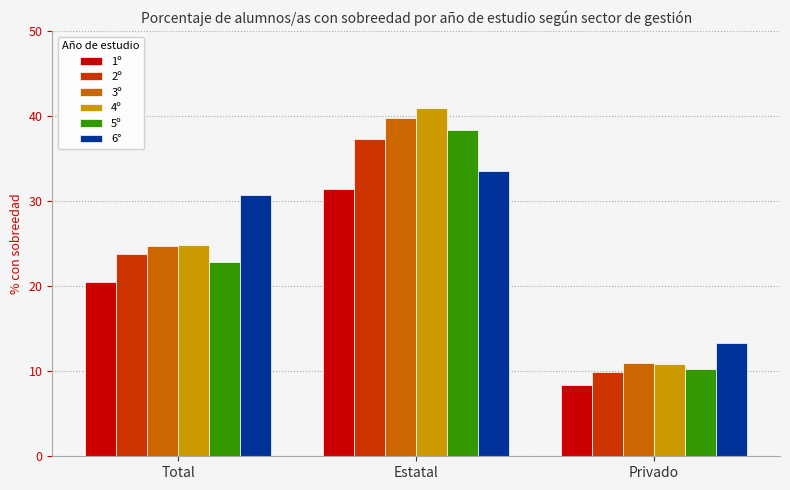

What is the total value across all series at Privado?

63.7